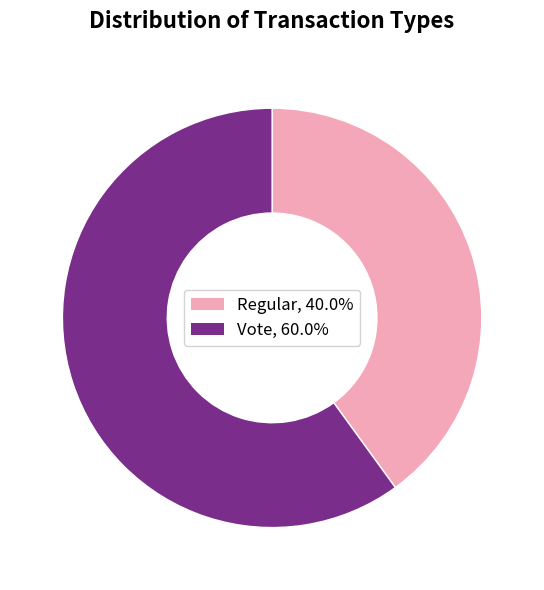

Does Regular account for over 50% of the chart?

No